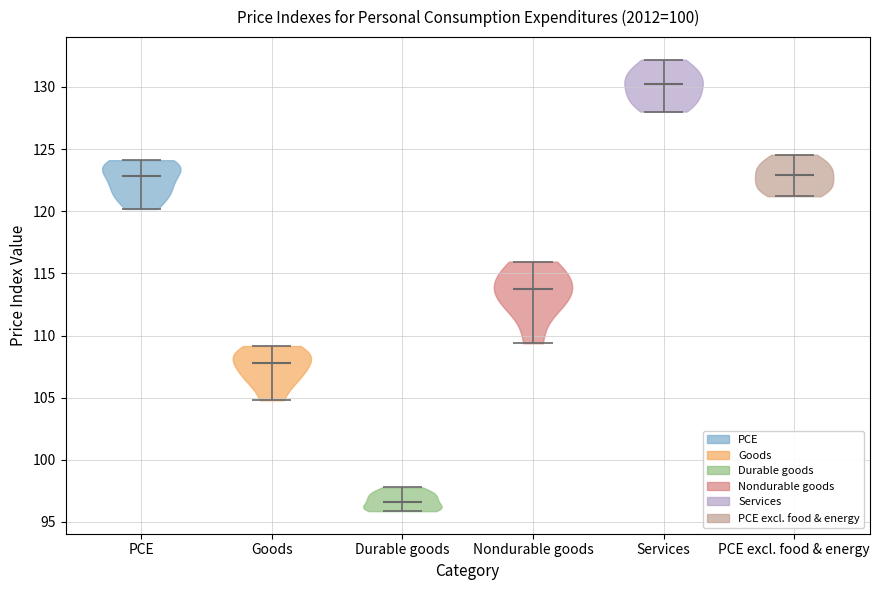

Where does the median line of the violin for Durable goods sit on the y-axis? The values are not printed on the chart, so give them approximately, as read against the axis.

96.5